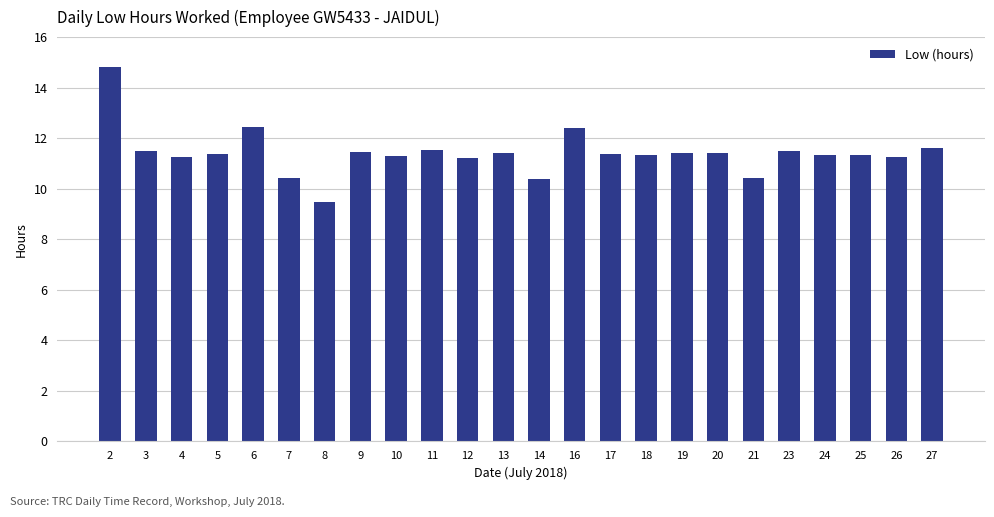

How many data points does each series have?

24